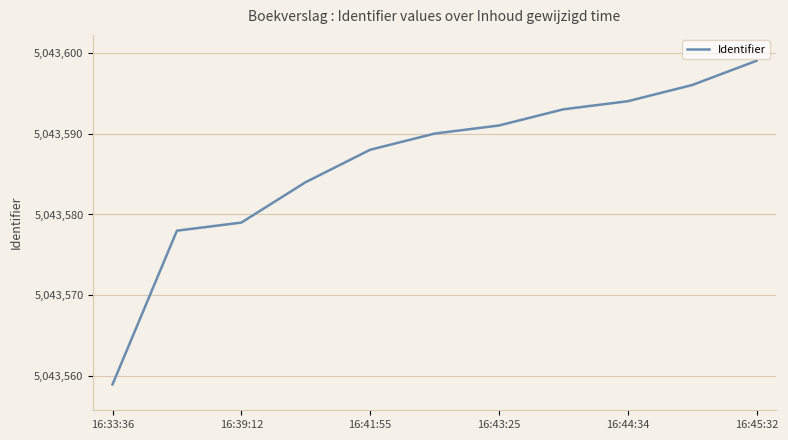

Count the number of categories in the chart.

11